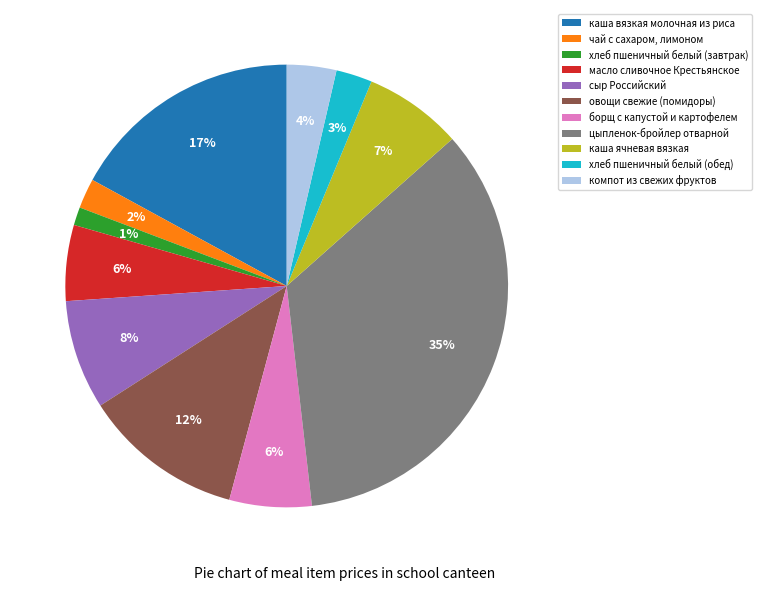

What is the smallest slice in the pie chart?

хлеб пшеничный белый (завтрак)